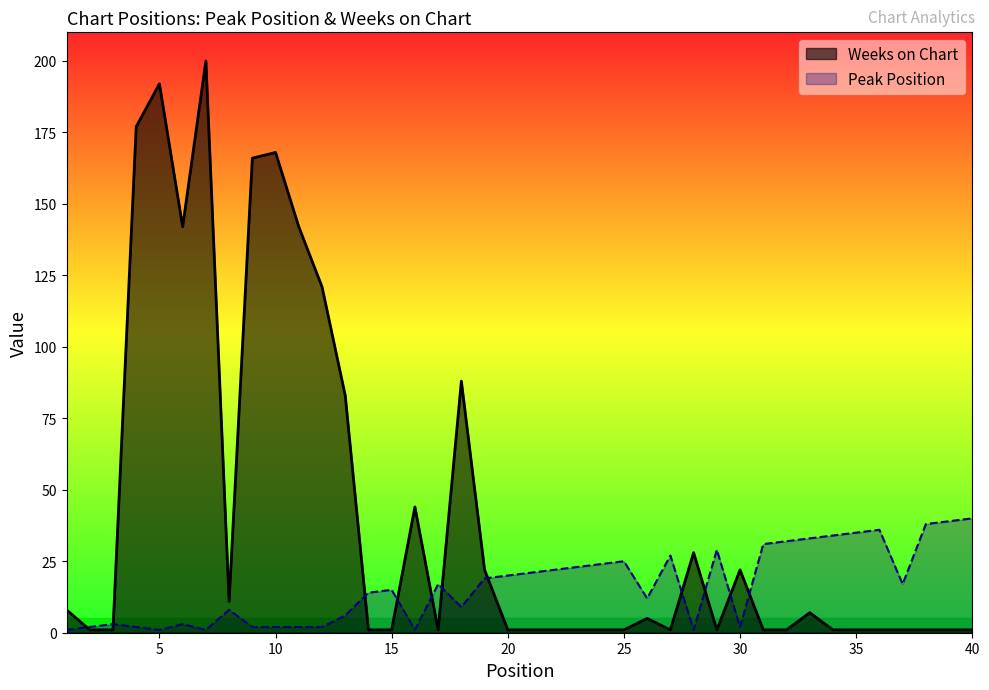

Rank the series by their average value, from highest to lowest.

Weeks on Chart, Peak Position